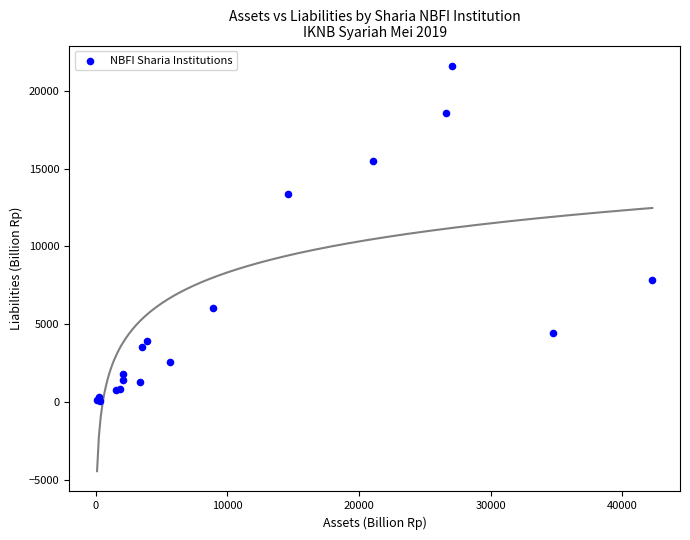

What Y value in the scatter plot is closest to 10831?

13348.7